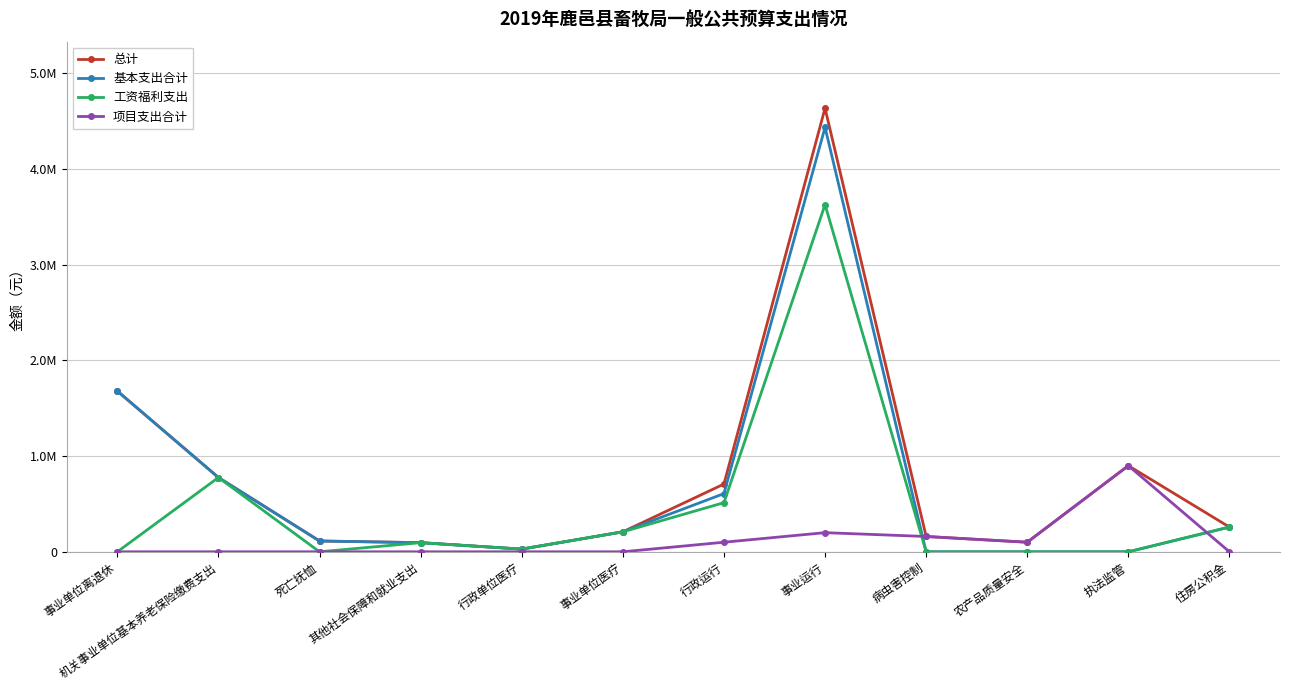

True or false: 工资福利支出 and 项目支出合计 intersect in this chart.

True